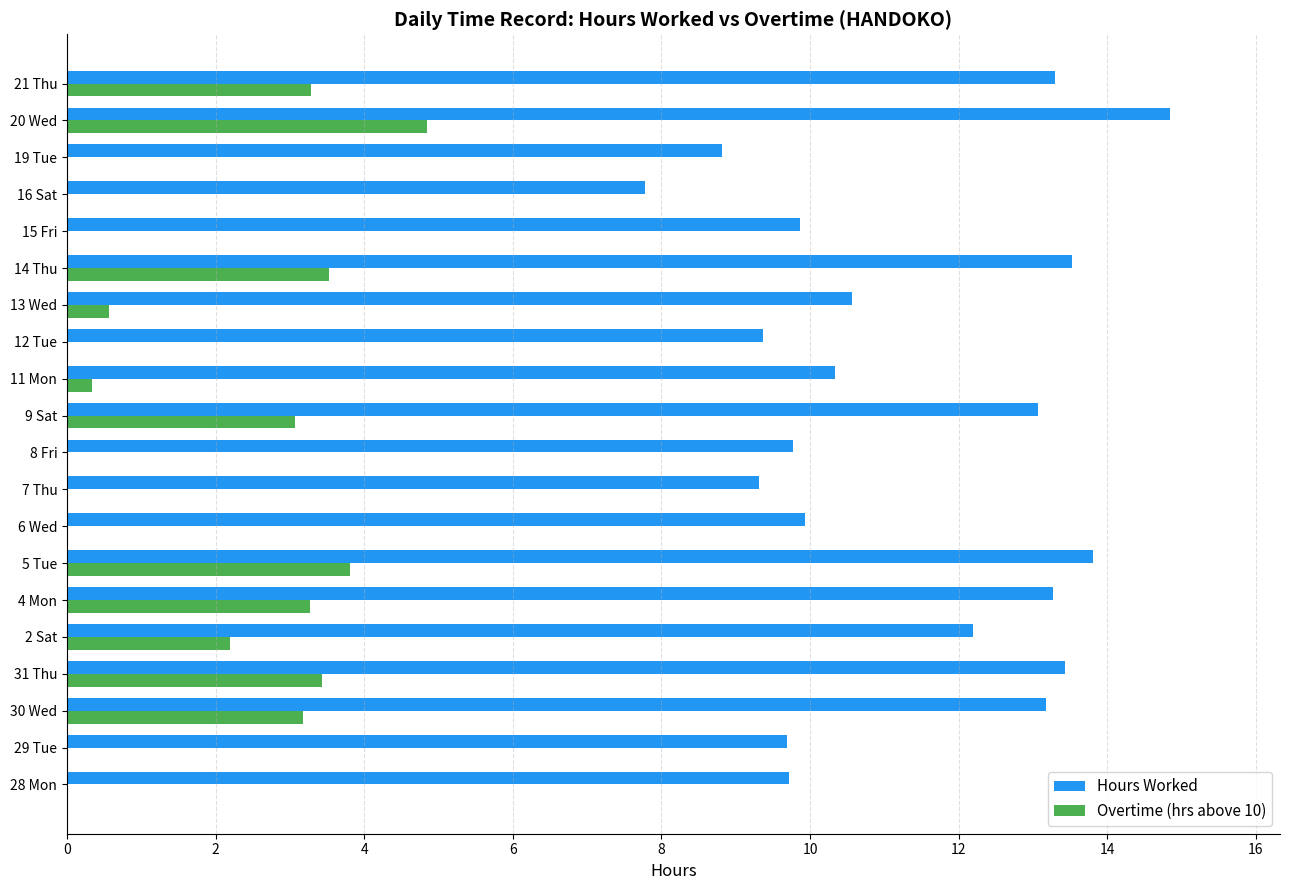

The value of Overtime (hrs above 10) at 4 Mon is 4.4. True or false?

False